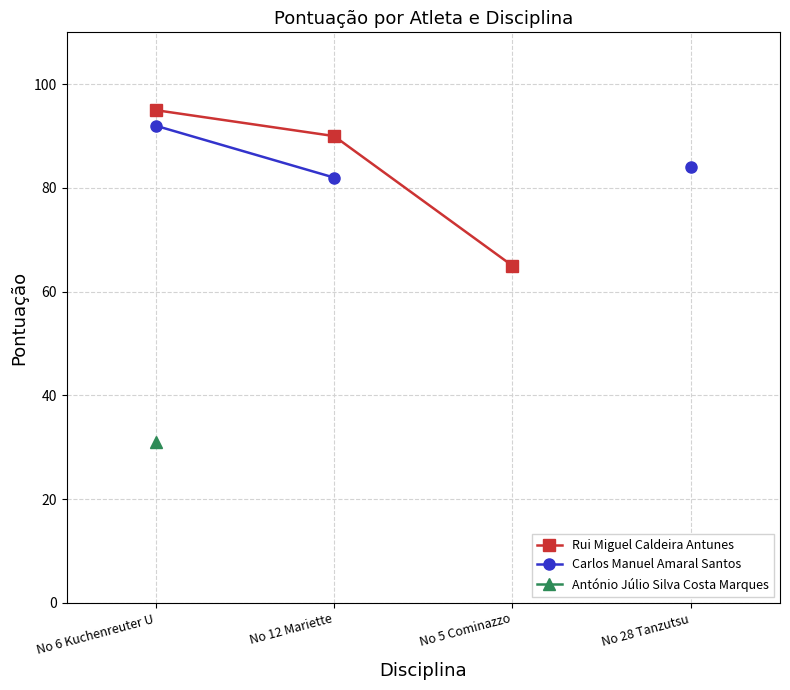

At which label does Carlos Manuel Amaral Santos reach its minimum?

No 12 Mariette